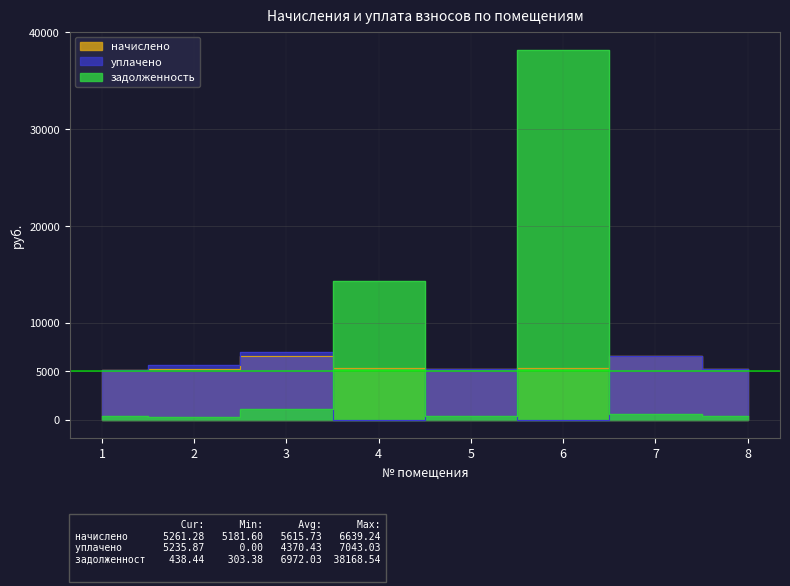

How many lines are shown in the chart?

3